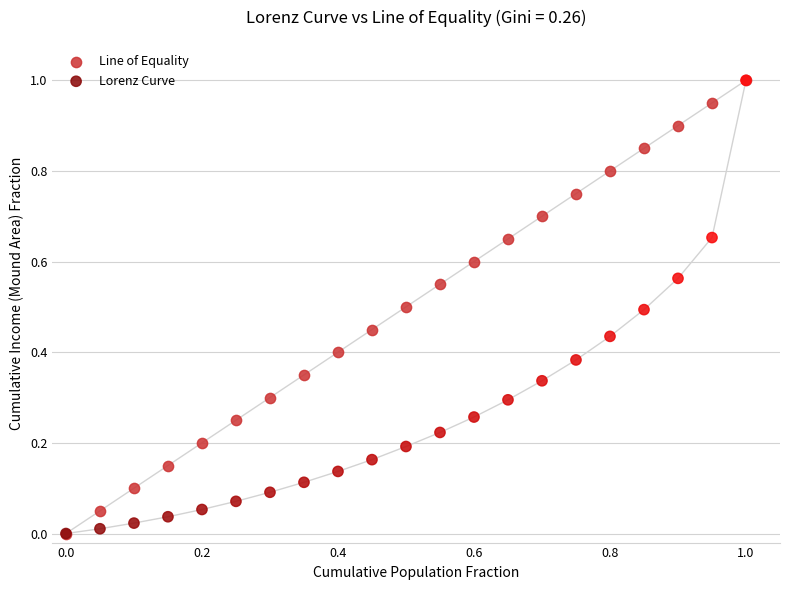

What are all the series names shown in the legend?

Line of Equality, Lorenz Curve